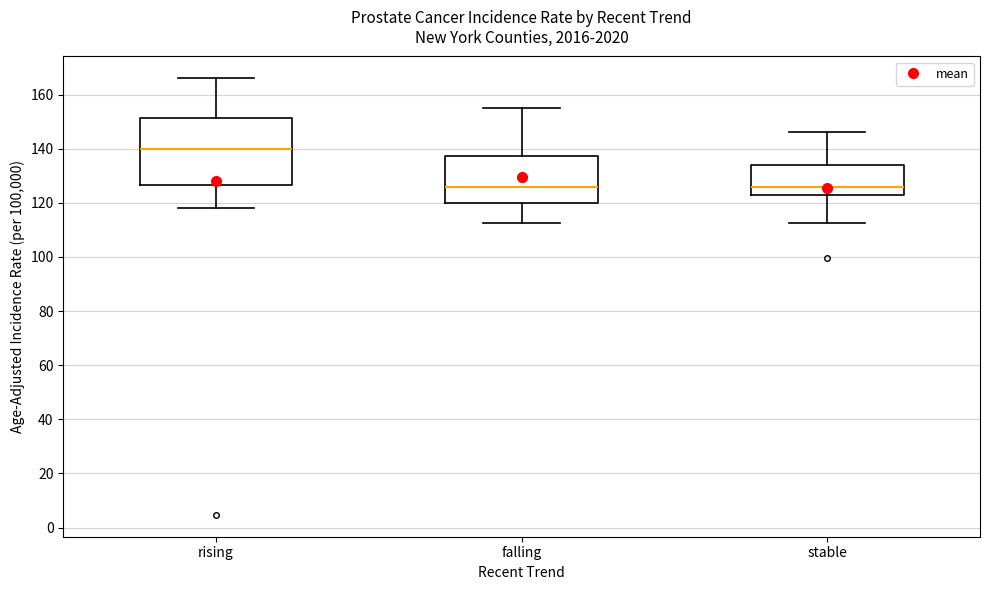

Comparing the boxes themselves (not the whiskers), which one is the tallest?

rising